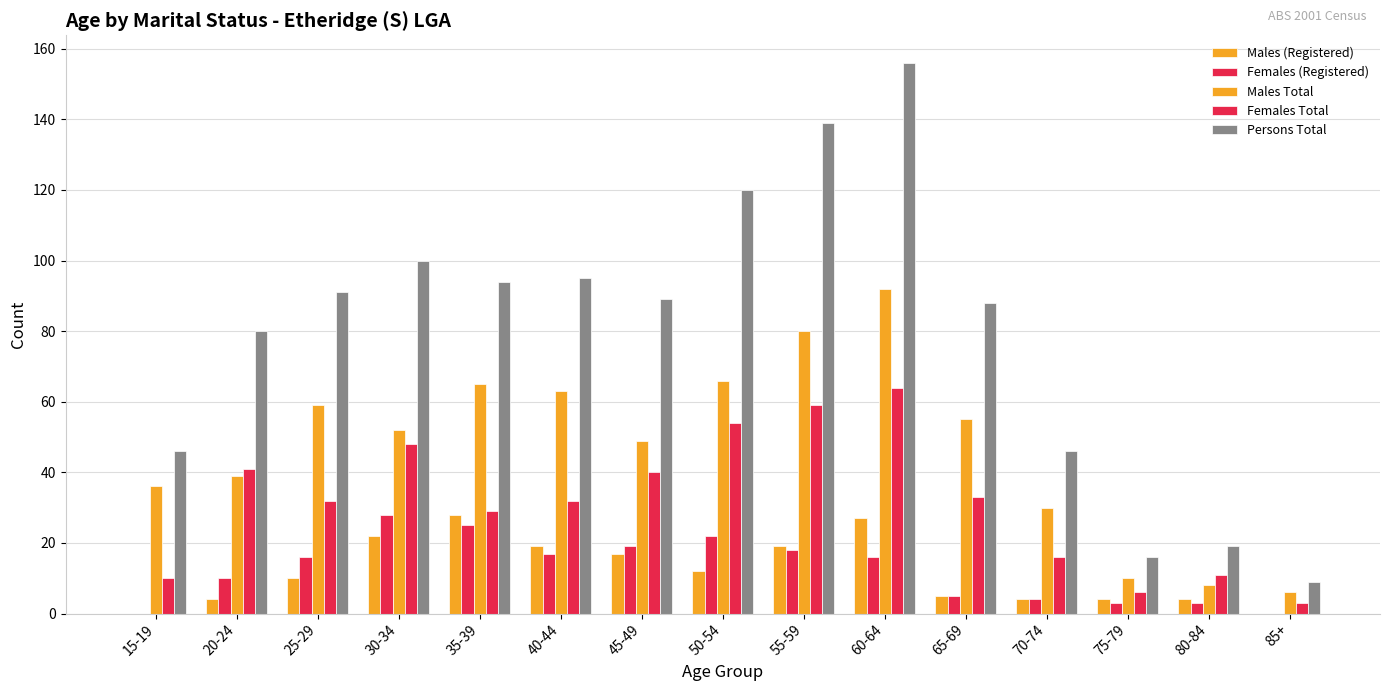

Which category has the highest value across all series?

60-64